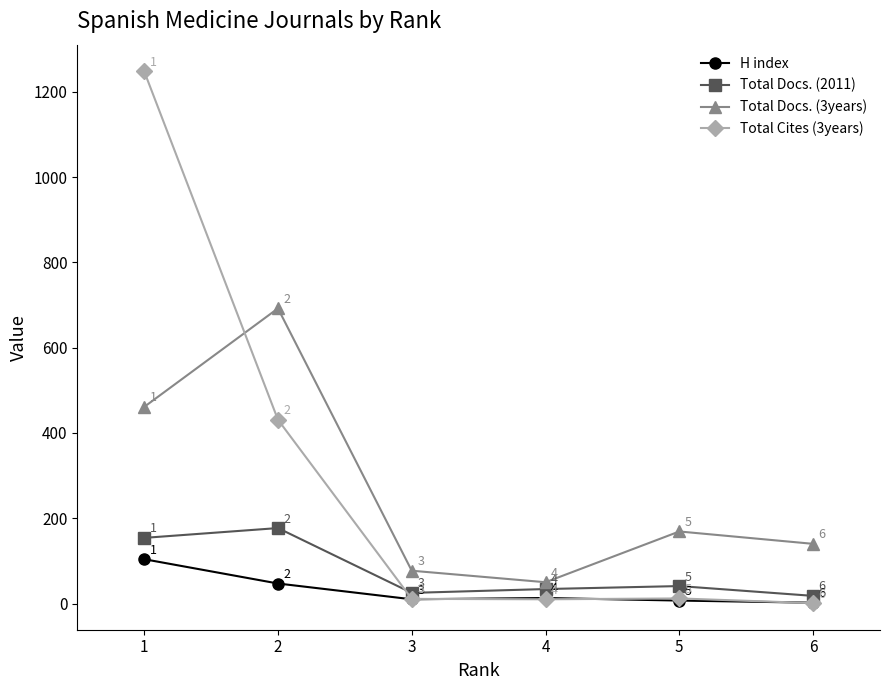

Reading left to right, what are all the values shown in this chart?

H index: 1=104	2=47	3=10	4=13	5=7	6=2
Total Docs. (2011): 1=154	2=177	3=25	4=34	5=41	6=18
Total Docs. (3years): 1=461	2=692	3=77	4=50	5=169	6=140
Total Cites (3years): 1=1248	2=431	3=11	4=10	5=12	6=1